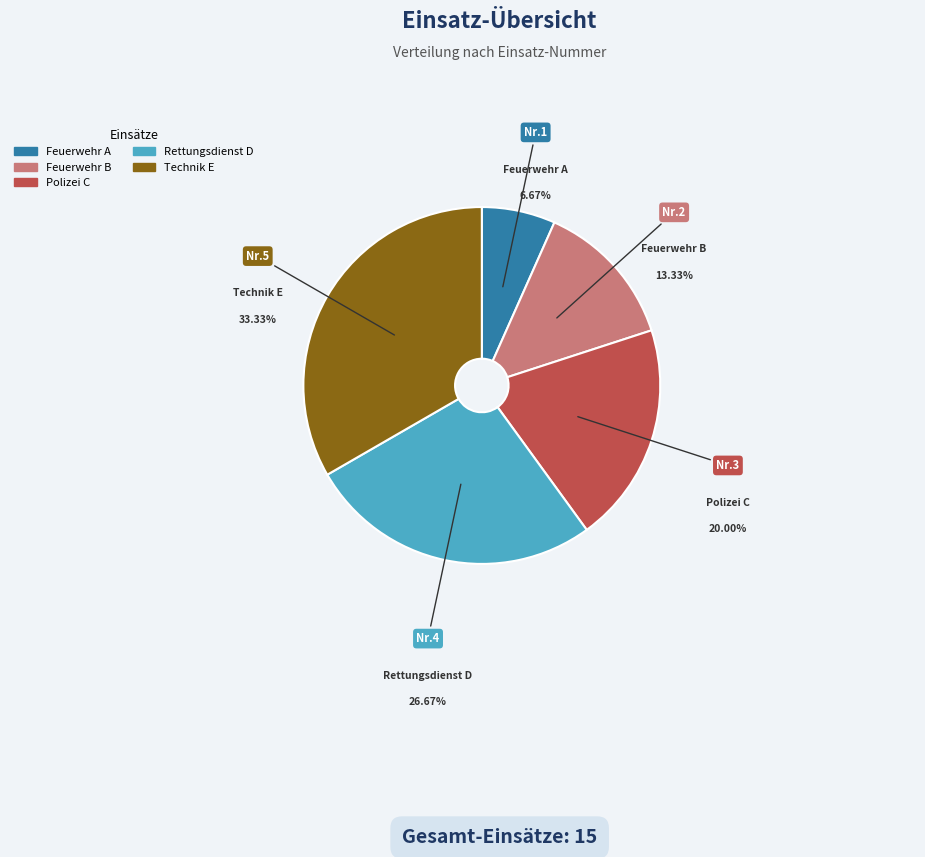

Rank the categories by value from lowest to highest.

Feuerwehr A, Feuerwehr B, Polizei C, Rettungsdienst D, Technik E